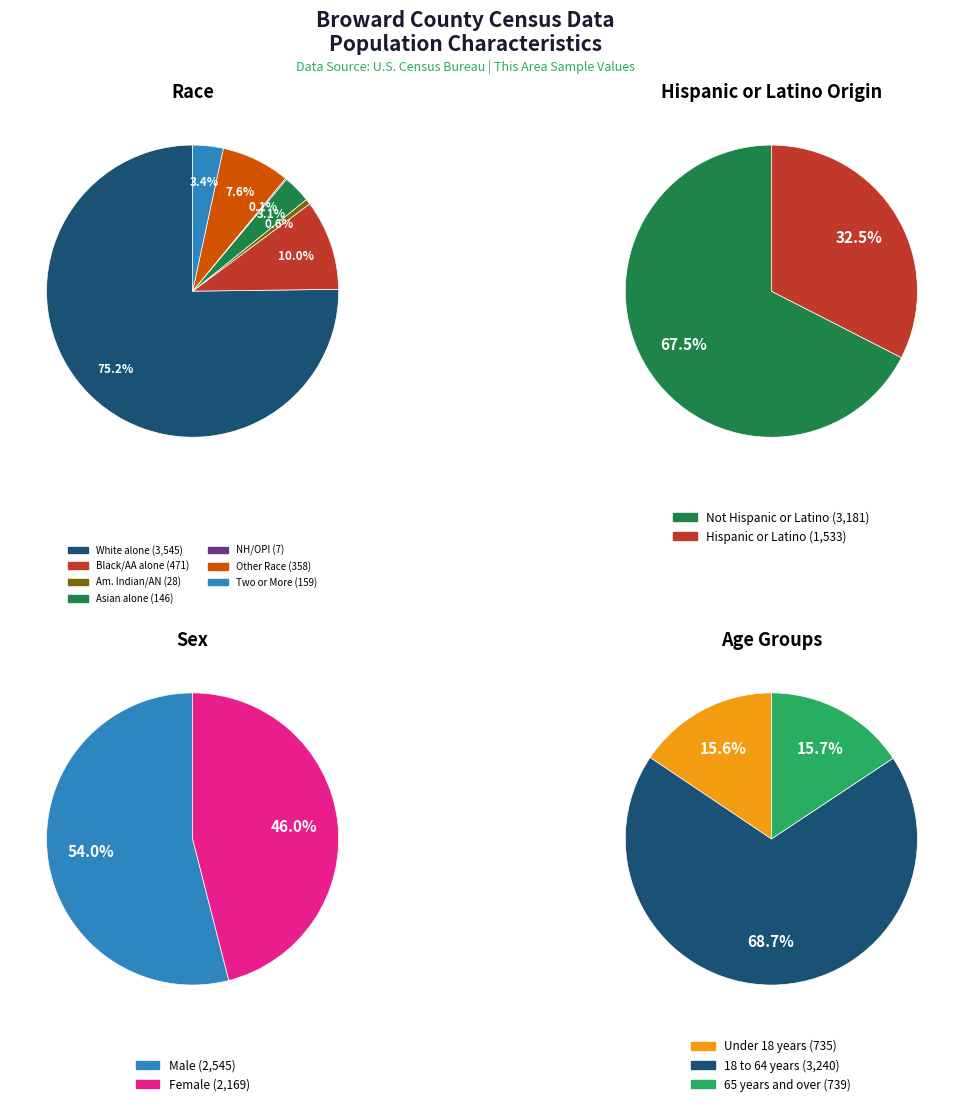

Which slice is the largest?

White alone